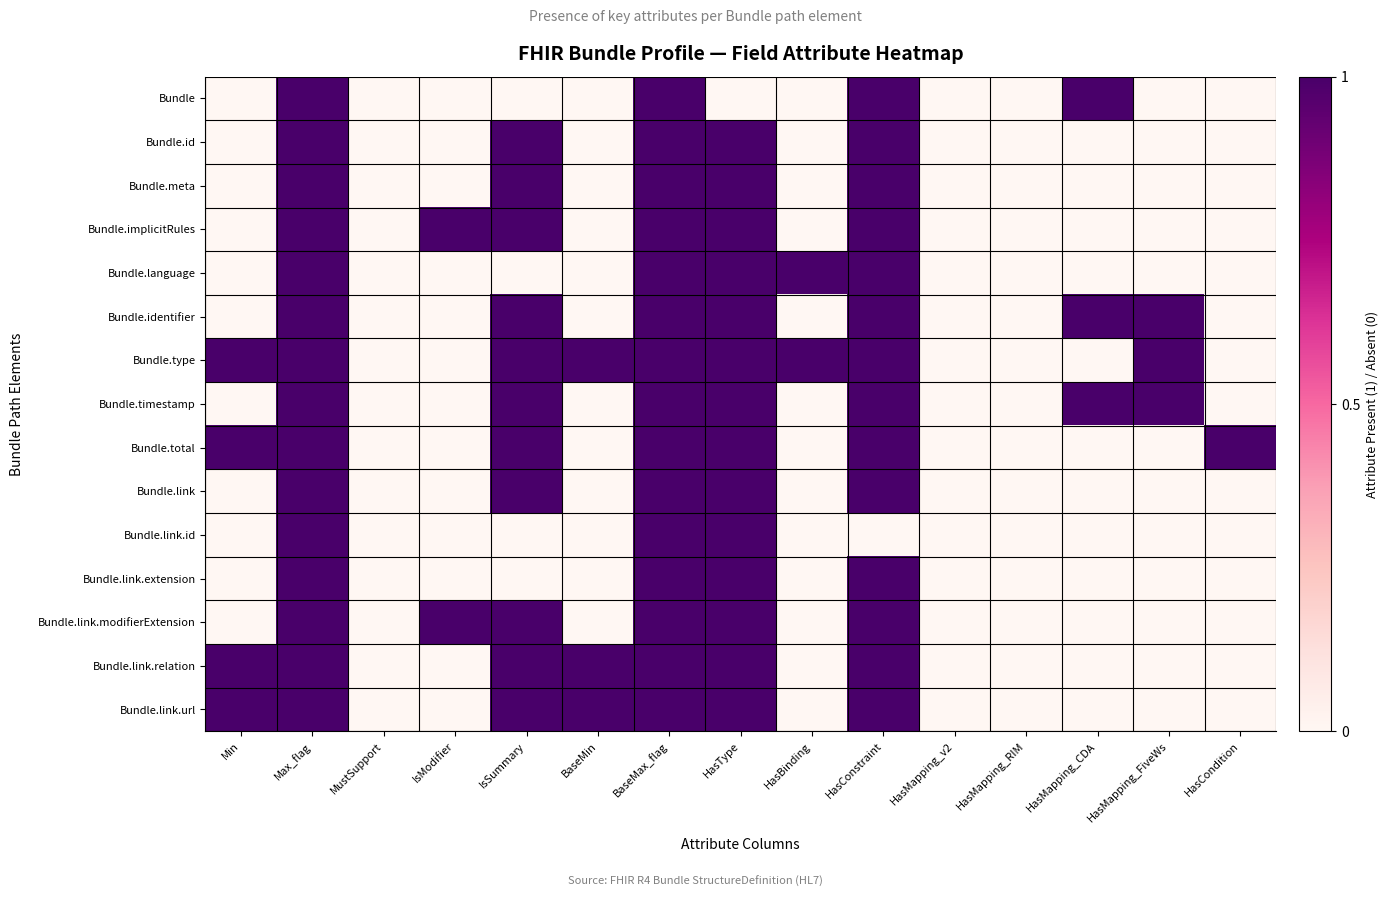

What is the difference between the highest and lowest values at HasCondition?

1